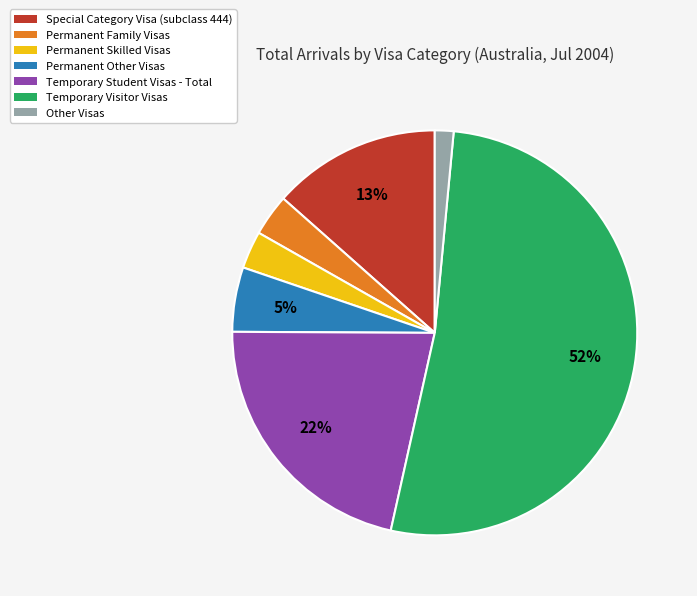

Which slice is the largest?

Temporary Visitor Visas